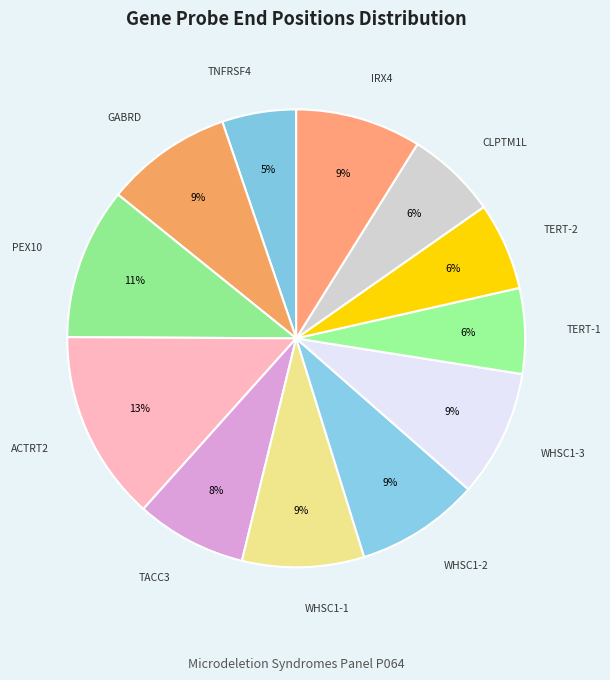

How many segments does this pie chart have?

12